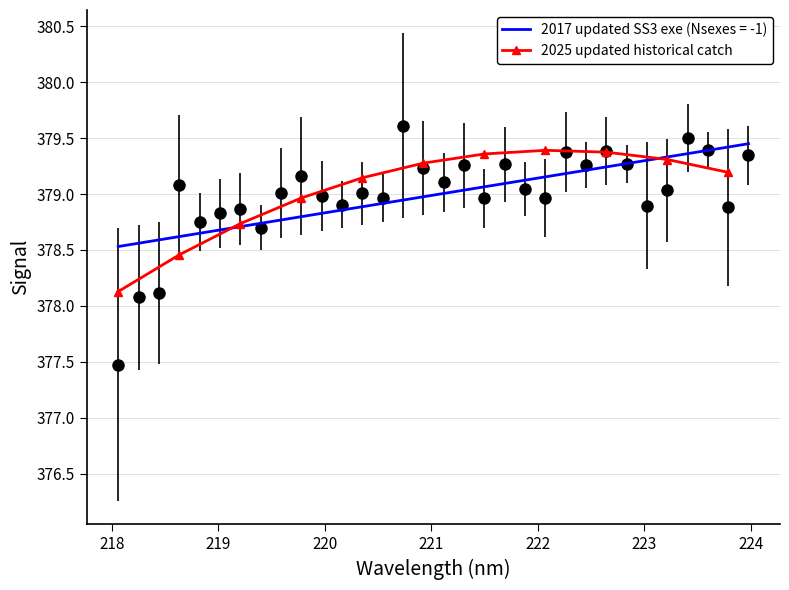

What is the maximum value shown in the chart?

379.4